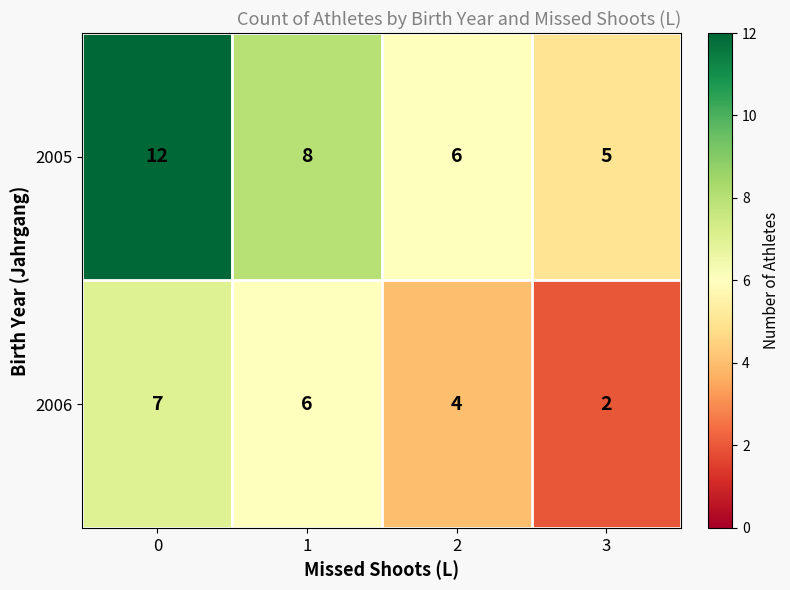

How many 2006 values are between 4 and 7?

3